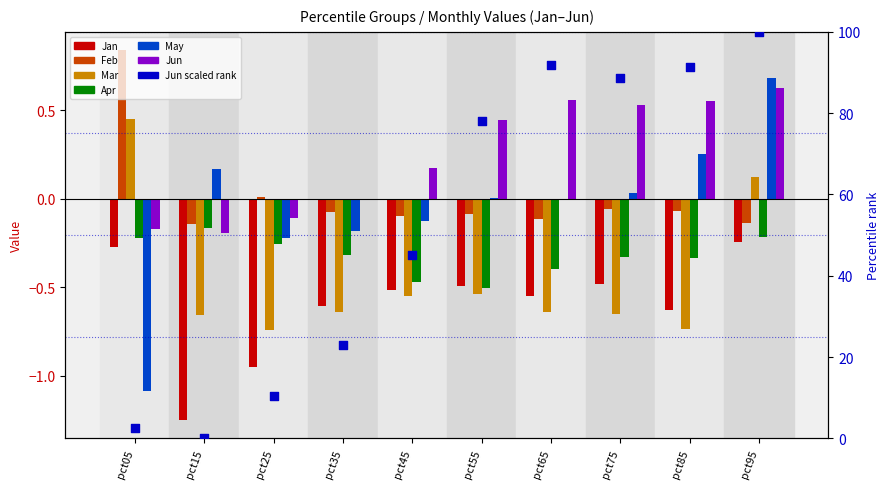

Which series has the largest total across all categories?

Jun